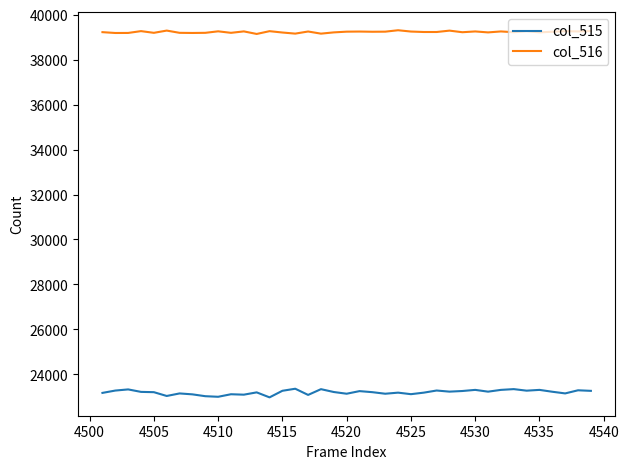

What is the difference between the maximum and minimum values in the col_515 series?

384